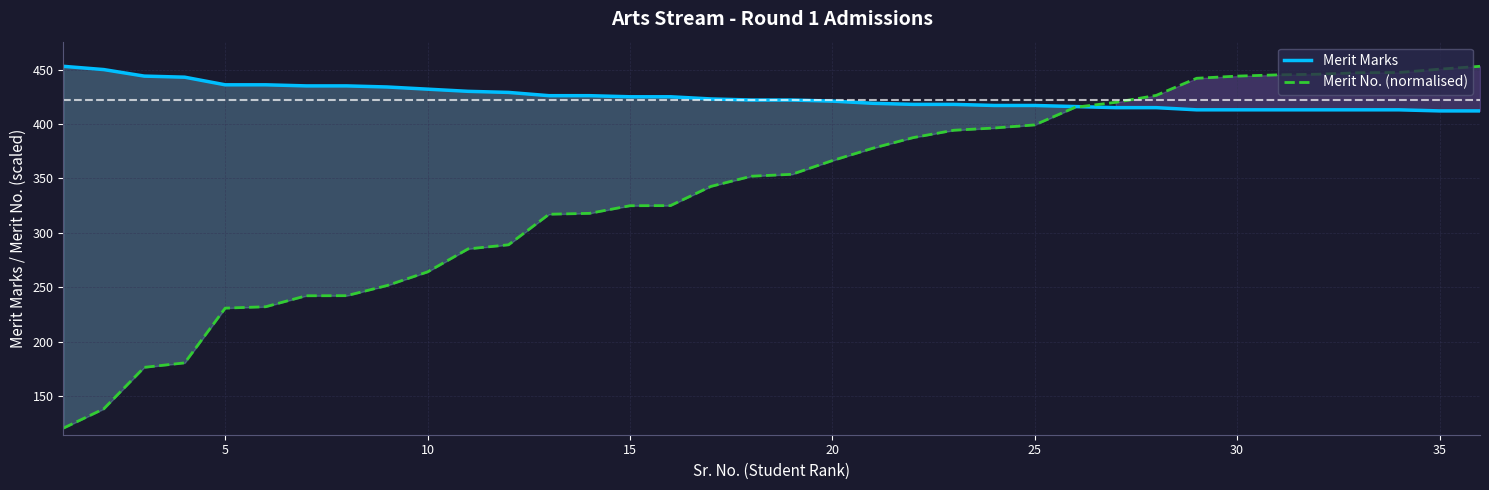

What are all the series names shown in the legend?

Merit Marks, Merit No. (normalised)